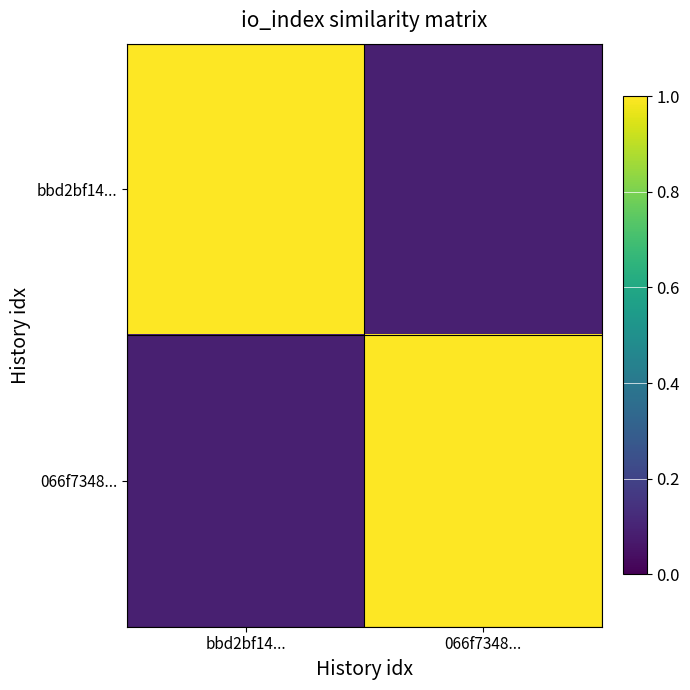

Between bbd2bf14... and 066f7348..., which series saw the biggest shift?

bbd2bf14...